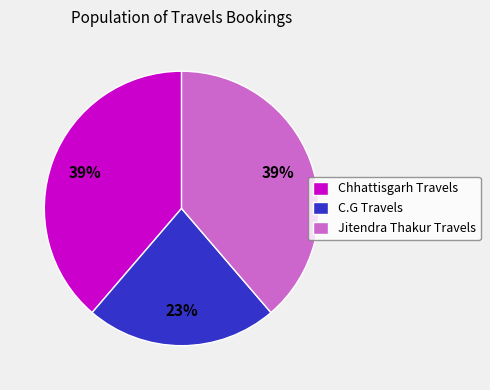

To the nearest percent, what is the average slice percentage?

33%